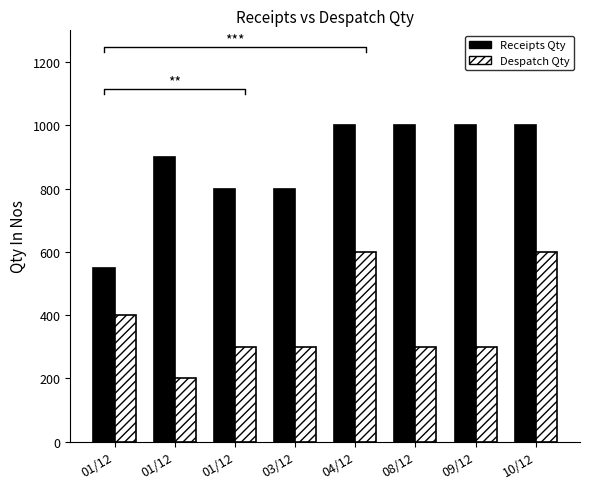

Reading right to left, transcribe all the data shown in this chart.

Receipts Qty: 1000	1000	1000	1000	800	800	900	550
Despatch Qty: 600	300	300	600	300	300	200	400